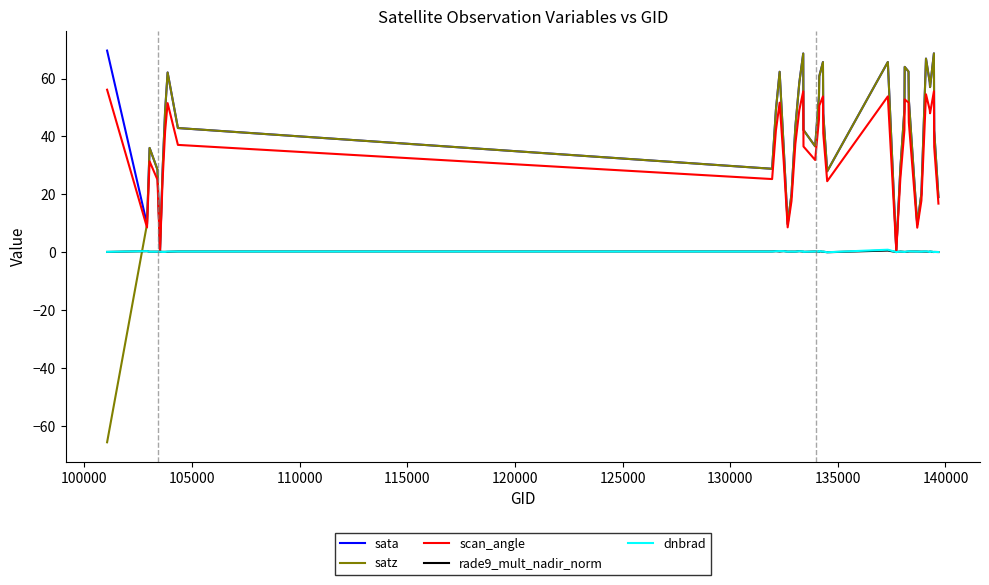

Which series has the largest range (max minus min)?

satz